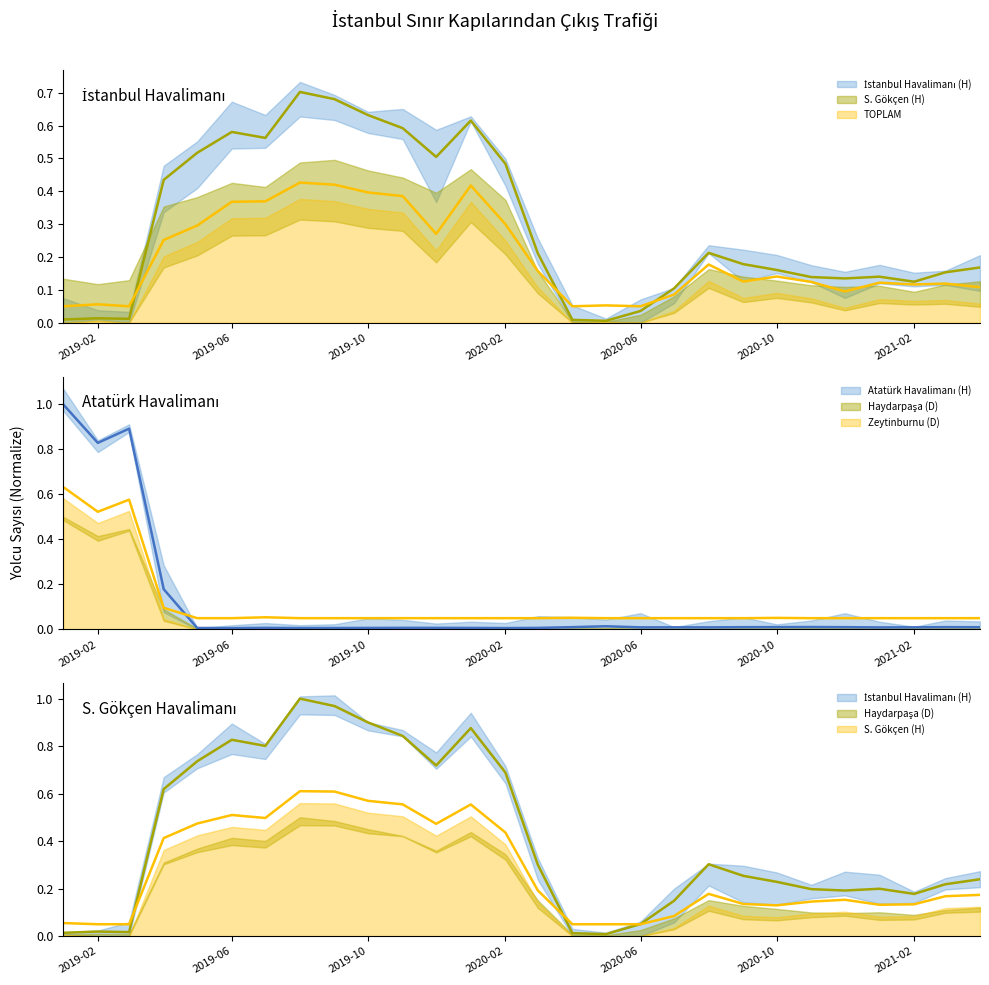

Reading right to left, list all the values displayed in this chart.

İstanbul Havalimanı (H) (median): 0.2	0.2	0.2	0.2	0.2	0.2	0.2	0.3	0.3	0.1	0.1	0.0	0.0	0.3	0.7	0.9	0.7	0.8	0.9	1.0	1.0	0.8	0.8	0.7	0.6	0.0	0.0	0.0
TOPLAM (median): 0.1	0.1	0.1	0.1	0.1	0.1	0.1	0.1	0.2	0.1	0.1	0.1	0.1	0.2	0.3	0.4	0.3	0.4	0.4	0.4	0.4	0.4	0.4	0.3	0.3	0.1	0.1	0.1
Atatürk Havalimanı (H) (median): 0.0	0.0	0.0	0.0	0.0	0.0	0.0	0.0	0.0	0.0	0.0	0.0	0.0	0.0	0.0	0.0	0.0	0.0	0.0	0.0	0.0	0.0	0.0	0.0	0.2	0.9	0.8	1.0
Zeytinburnu (D) (median): 0.1	0.1	0.1	0.1	0.1	0.1	0.1	0.1	0.1	0.1	0.1	0.1	0.1	0.1	0.1	0.1	0.1	0.1	0.1	0.1	0.1	0.1	0.1	0.1	0.1	0.6	0.5	0.6
S. Gökçen (H) (median): 0.2	0.2	0.1	0.1	0.2	0.1	0.1	0.1	0.2	0.1	0.1	0.1	0.1	0.2	0.4	0.6	0.5	0.6	0.6	0.6	0.6	0.5	0.5	0.5	0.4	0.1	0.1	0.1